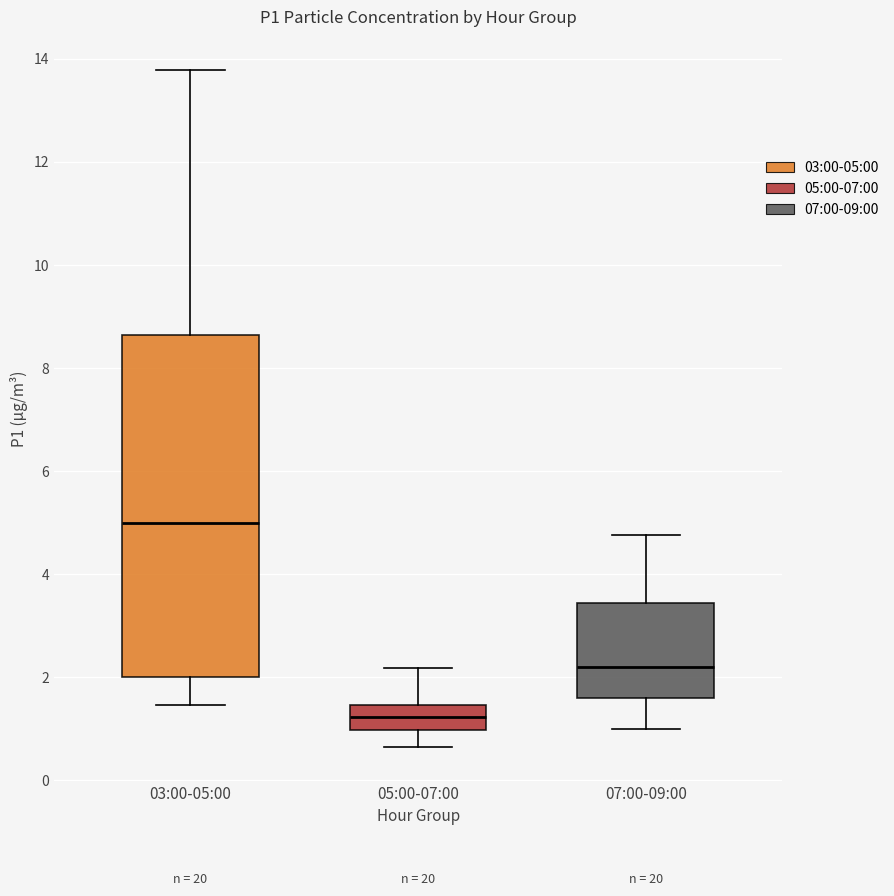

Which box's median line is the lowest?

05:00-07:00